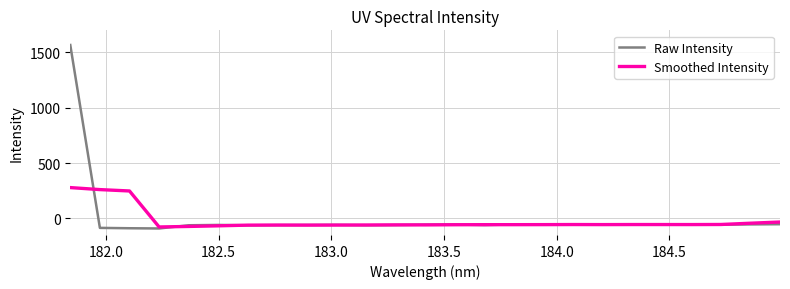

What is the average value of the Smoothed Intensity series?

-19.6